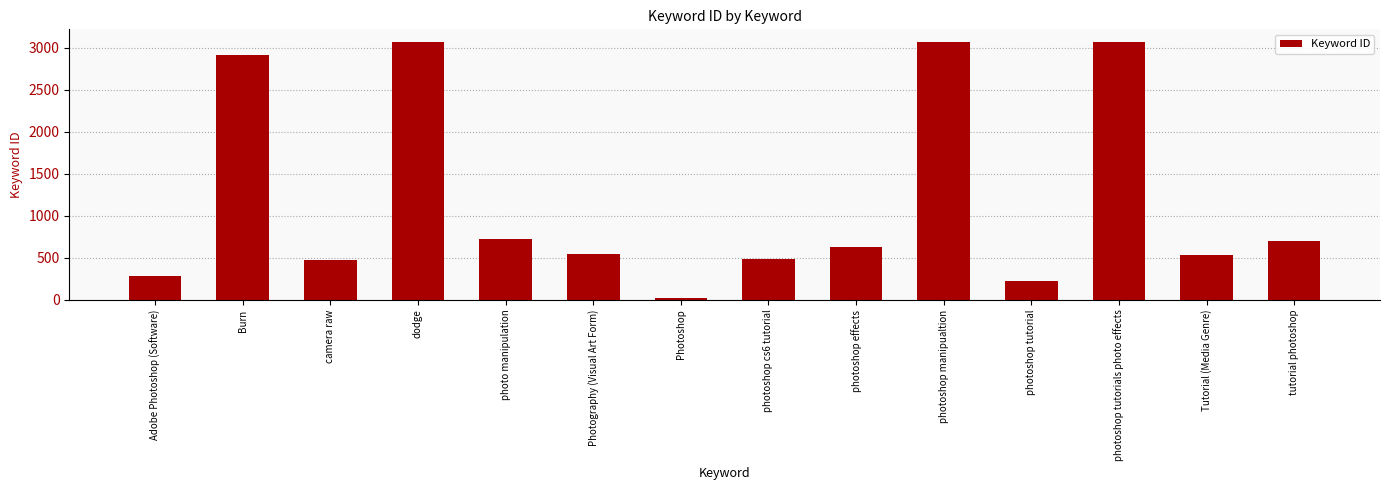

What is the minimum value shown in the chart?

19